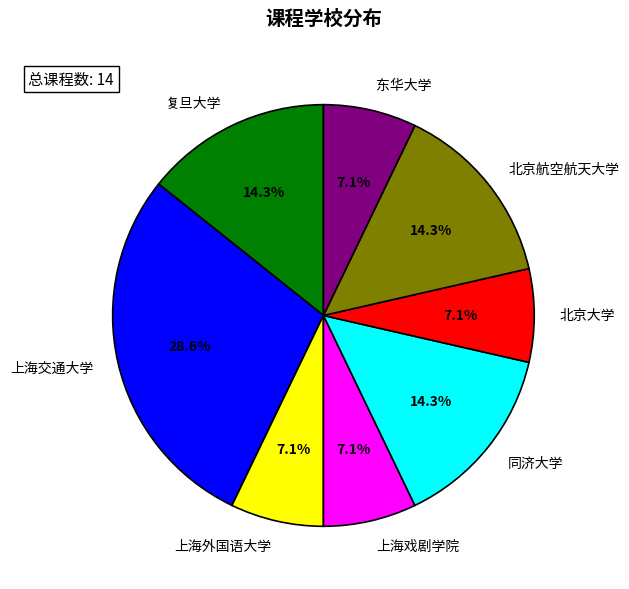

Count the number of slices in the pie.

8